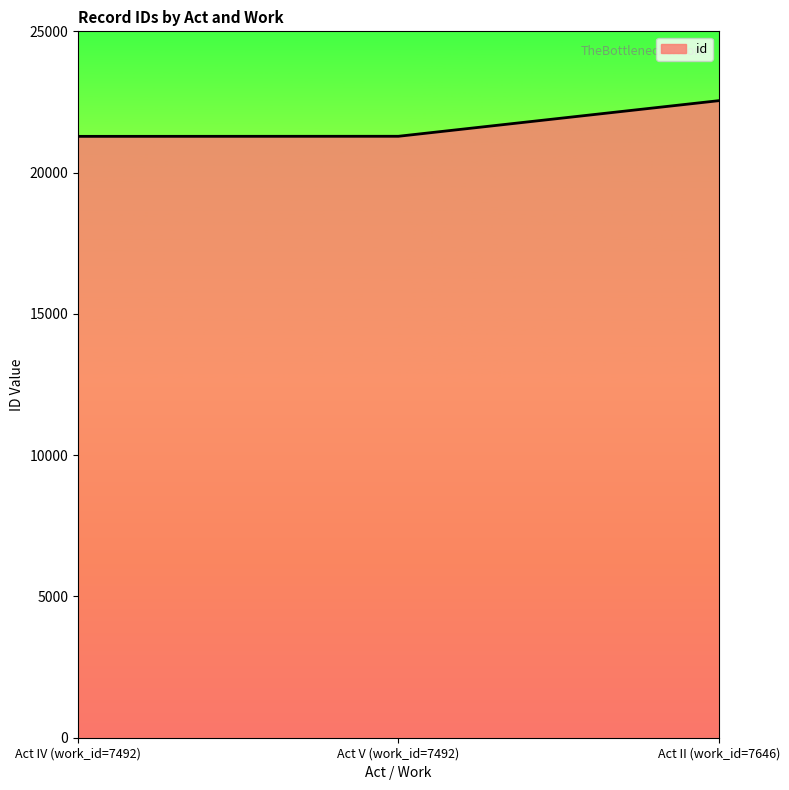

Where is the data nearest to the value 21914?

Act V (work_id=7492)